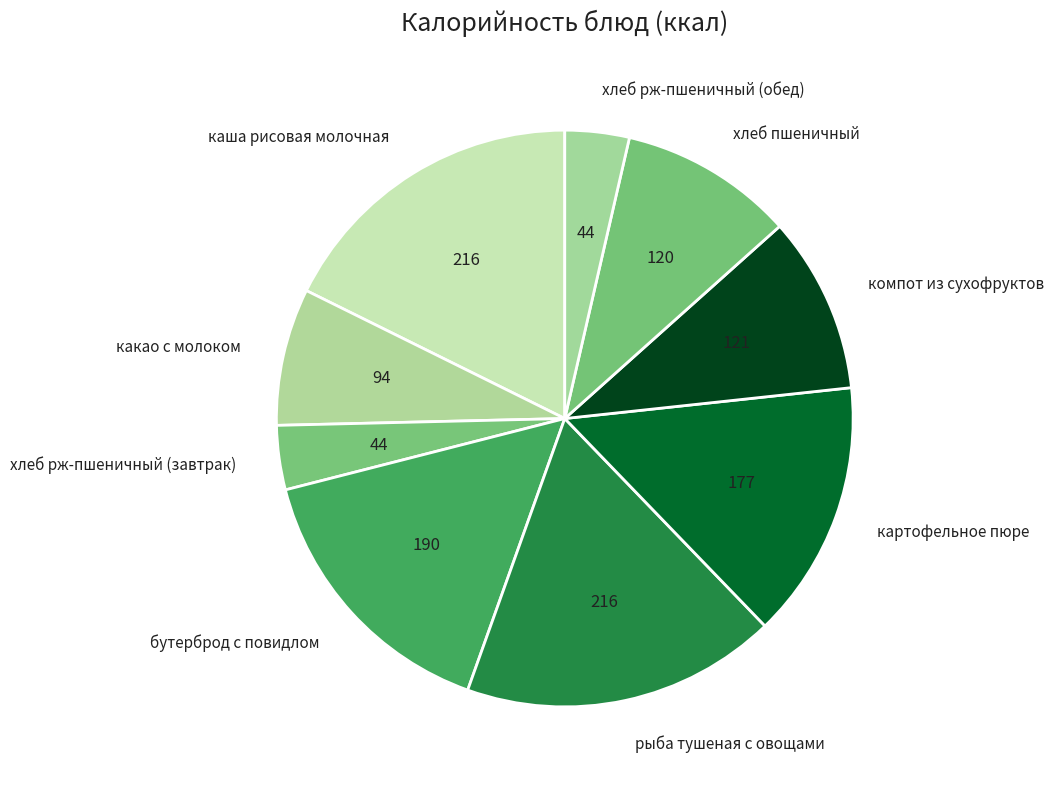

Combined, do компот из сухофруктов and хлеб пшеничный account for over 50%?

No